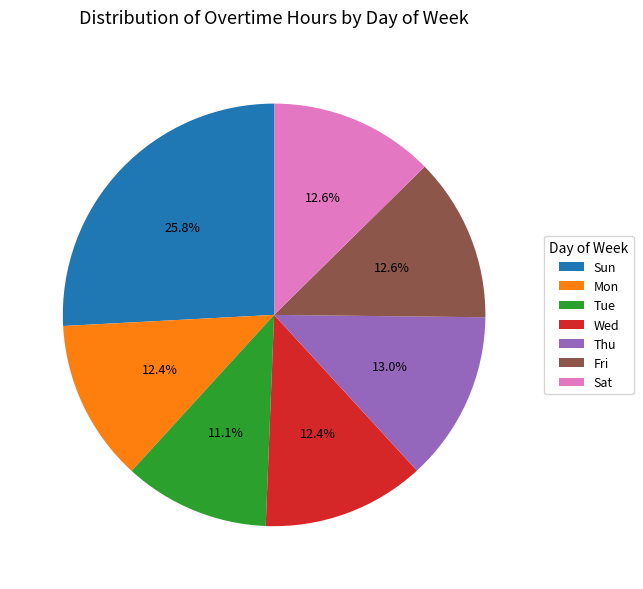

To the nearest percent, what is the average slice percentage?

14%